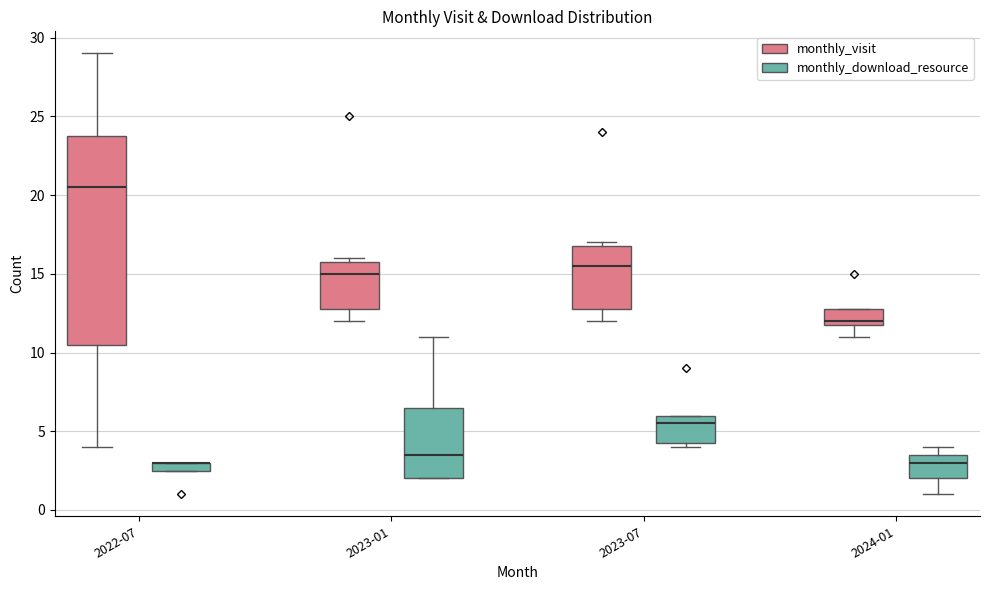

Which box is the tallest, from its lower edge to its upper edge?

2022-07 (monthly_visit)